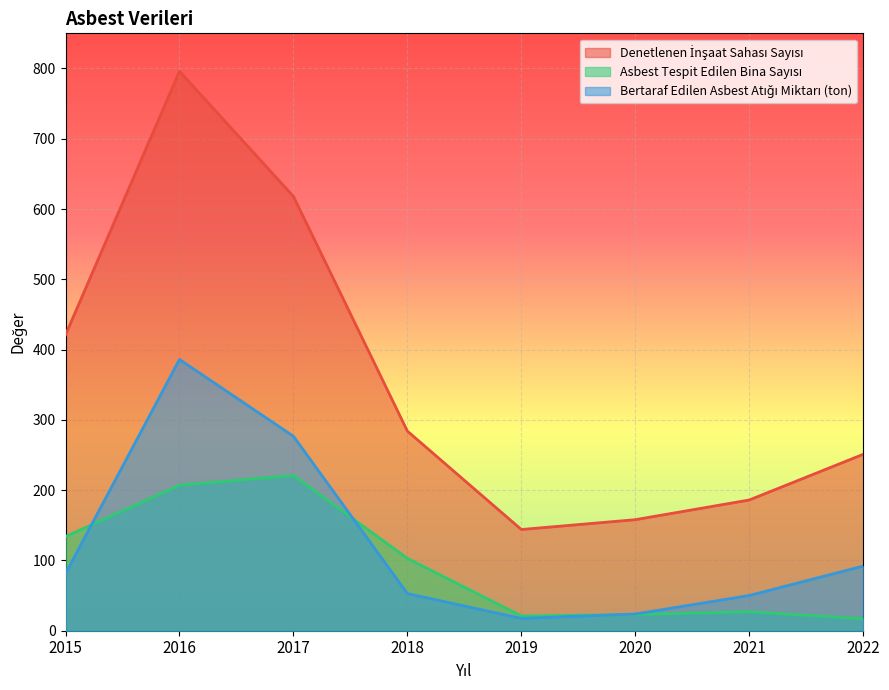

Which series has the largest total across all categories?

Denetlenen İnşaat Sahası Sayısı